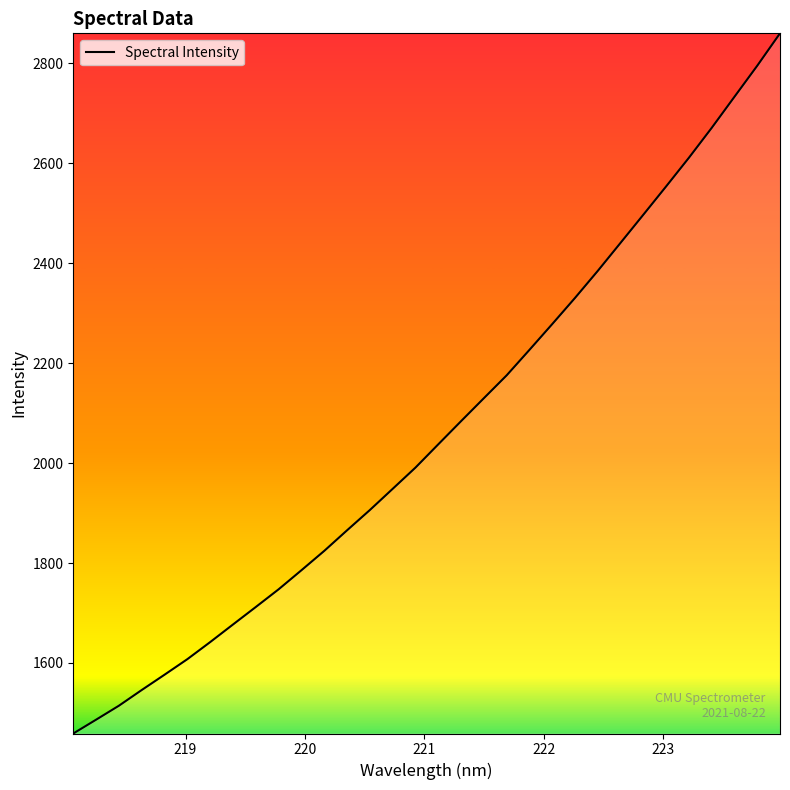

Reading right to left, transcribe all the data shown in this chart.

2859.6	2794.8	2732.7	2670.5	2610.7	2553.4	2496.8	2440.5	2384.4	2330.3	2278.0	2226.4	2175.4	2129.7	2083.8	2037.4	1990.9	1948.4	1906.0	1865.4	1824.3	1785.6	1747.5	1712.1	1677.1	1641.9	1607.7	1576.6	1546.0	1514.6	1486.6	1459.0